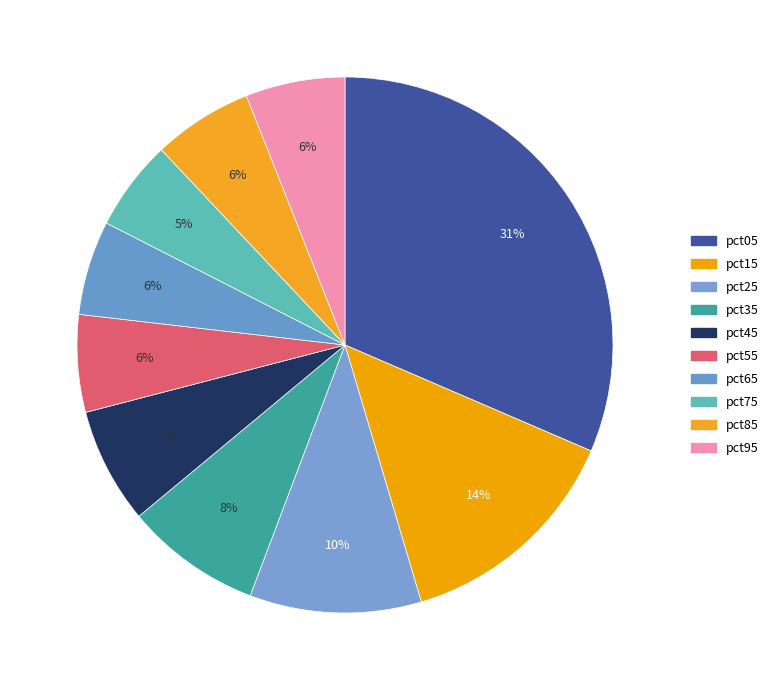

To the nearest percent, what portion does pct55 represent?

6%